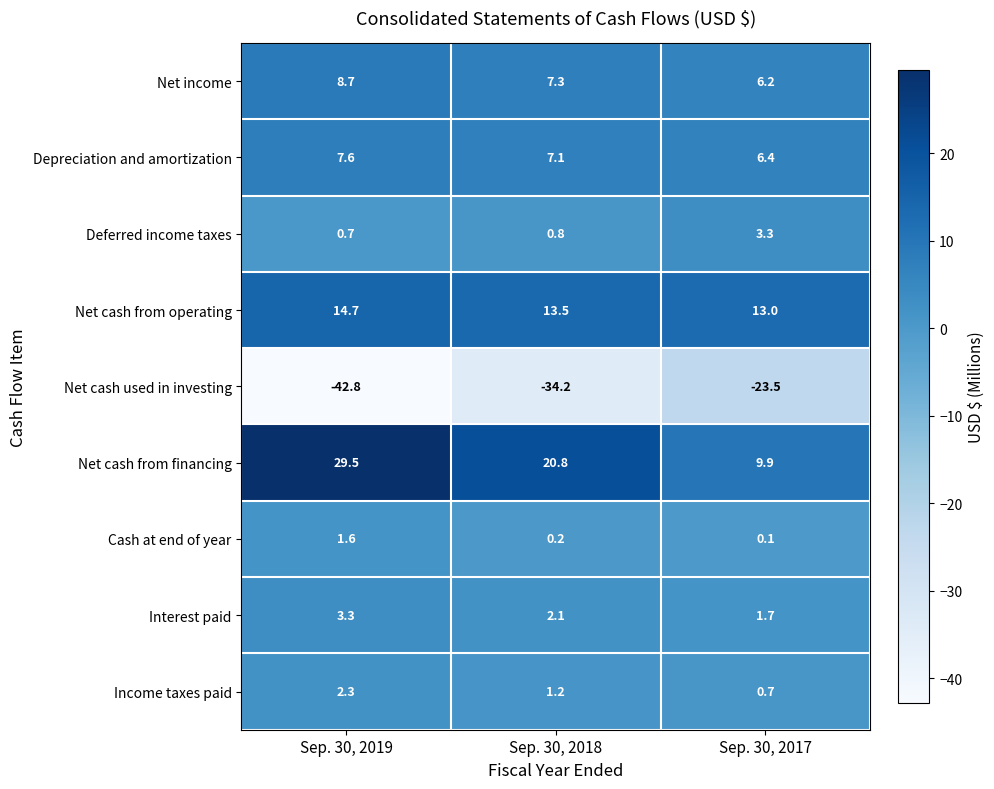

True or false: Net cash from financing has a value of 7.9 at Sep. 30, 2018.

False